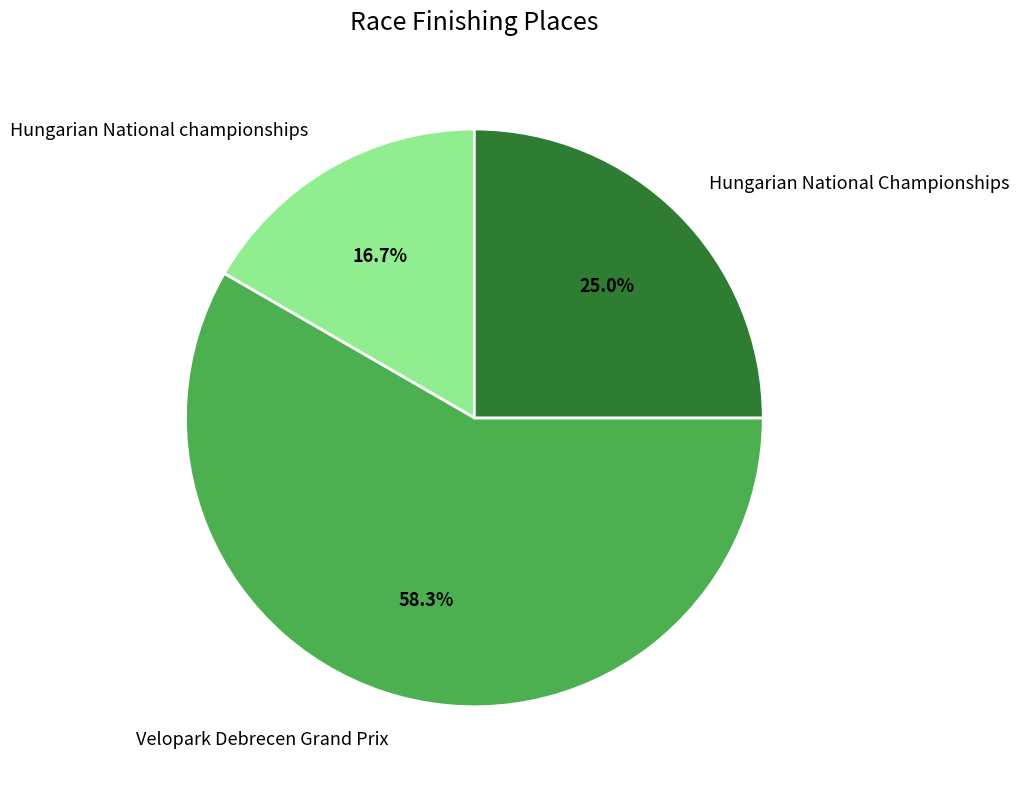

Count the number of slices in the pie.

3